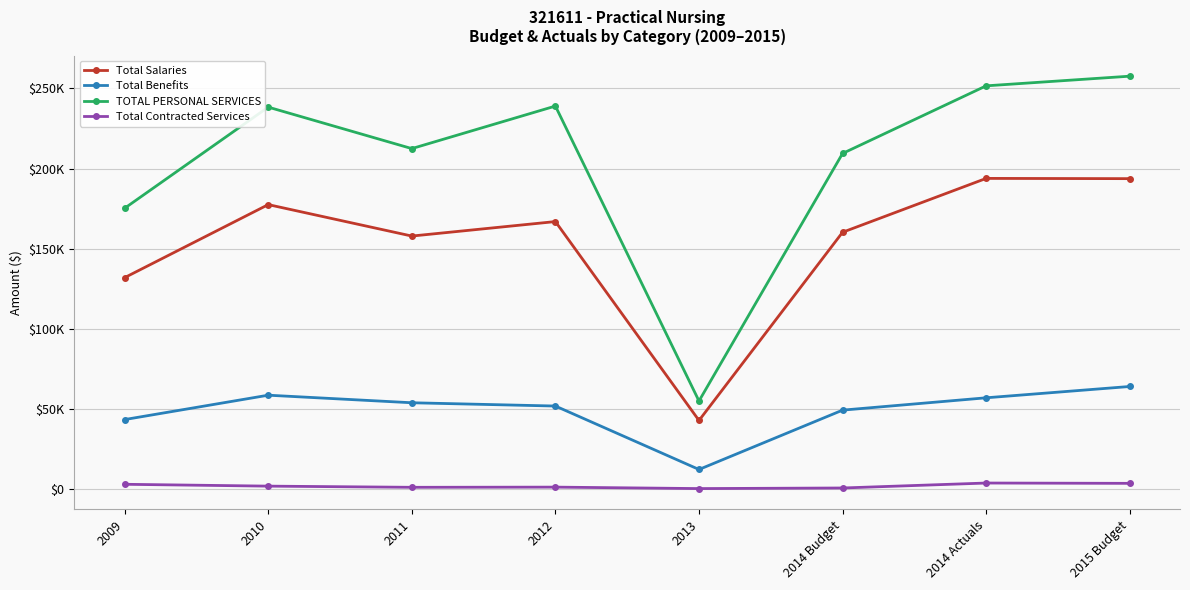

True or false: Total Benefits and Total Contracted Services intersect in this chart.

False